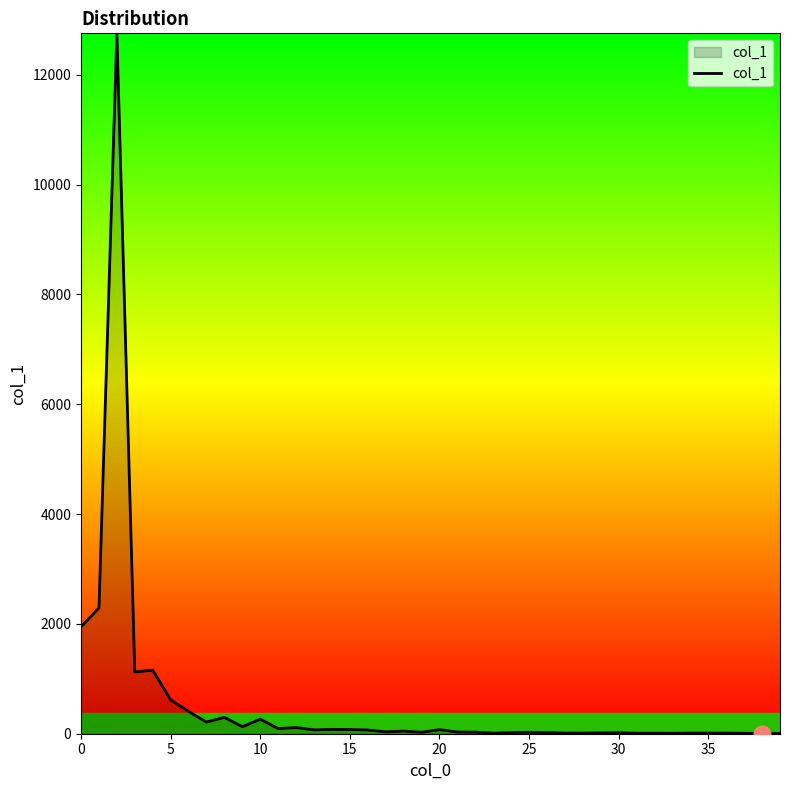

What is the difference between the maximum and minimum values?

12750